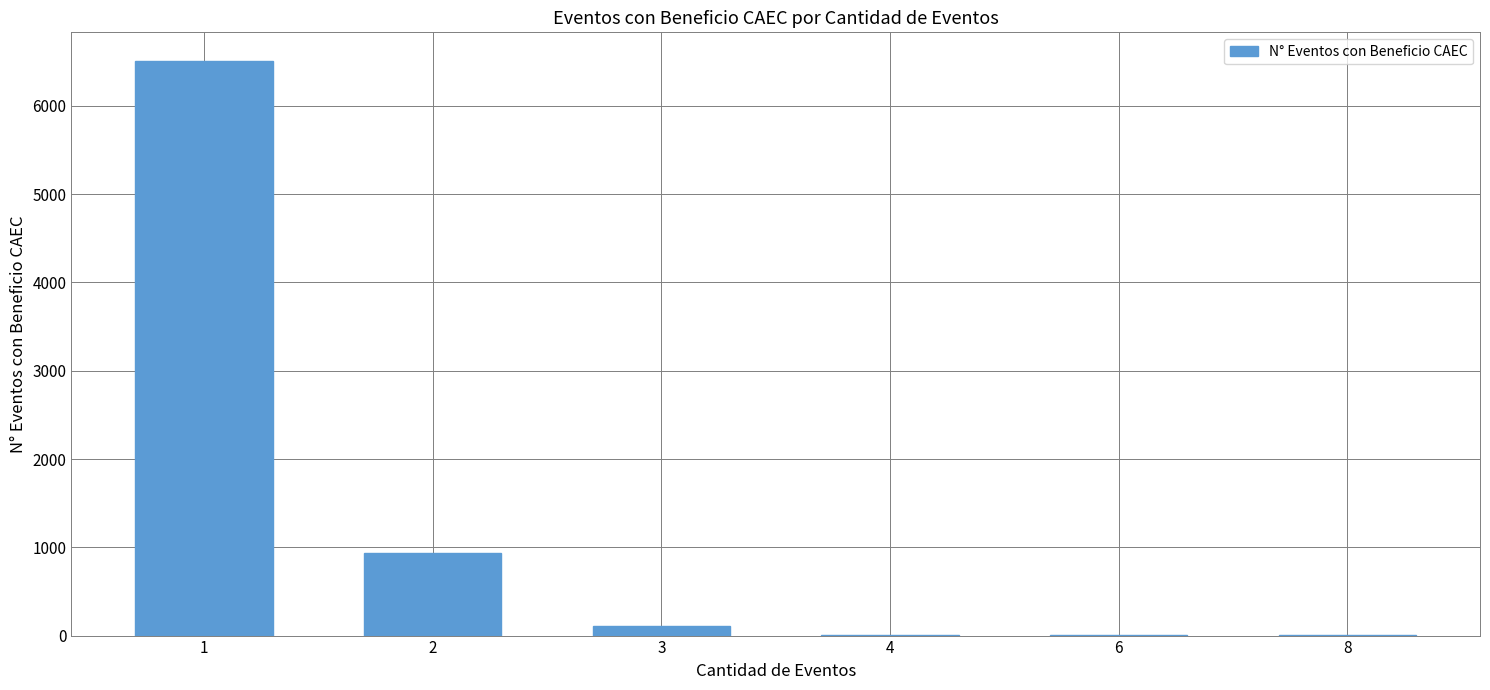

Does the chart contain stacked bars?

No